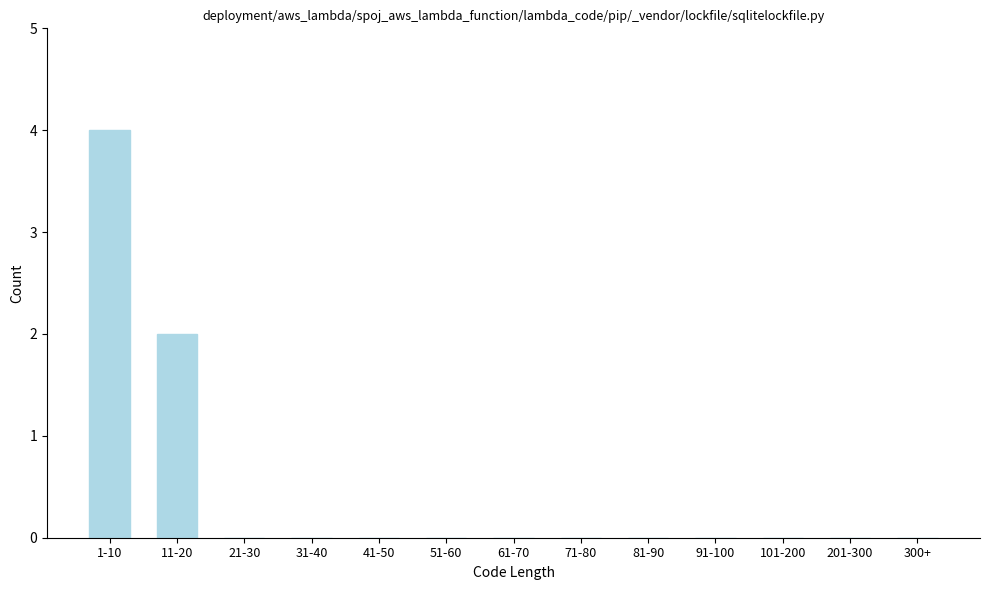

Reading right to left, what are all the values shown in this chart?

300+=0	201-300=0	101-200=0	91-100=0	81-90=0	71-80=0	61-70=0	51-60=0	41-50=0	31-40=0	21-30=0	11-20=2	1-10=4